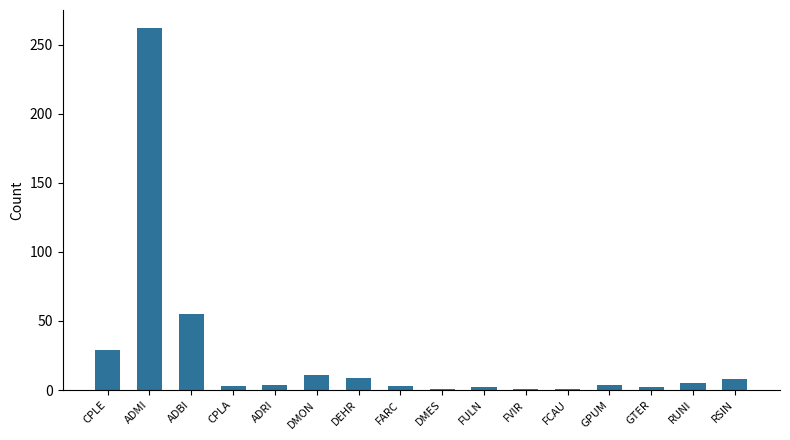

At which label is the value closest to 131?

ADBI